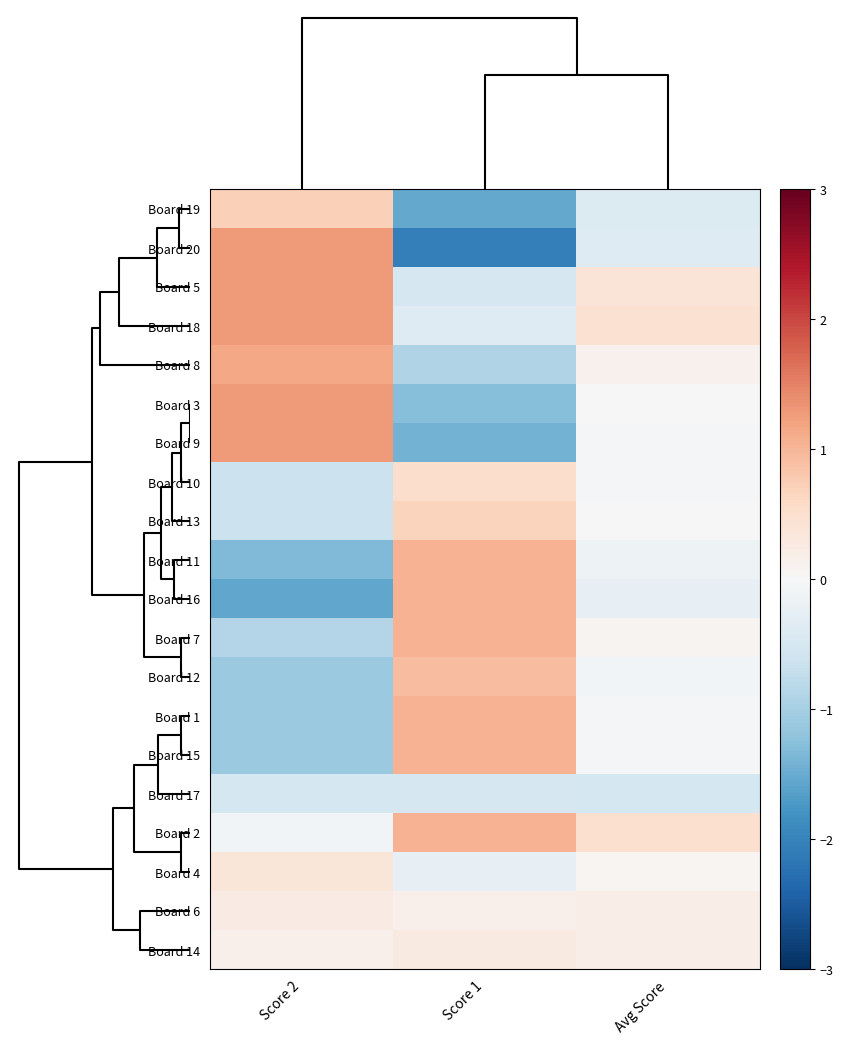

What is the minimum value shown in the chart?

-2.1